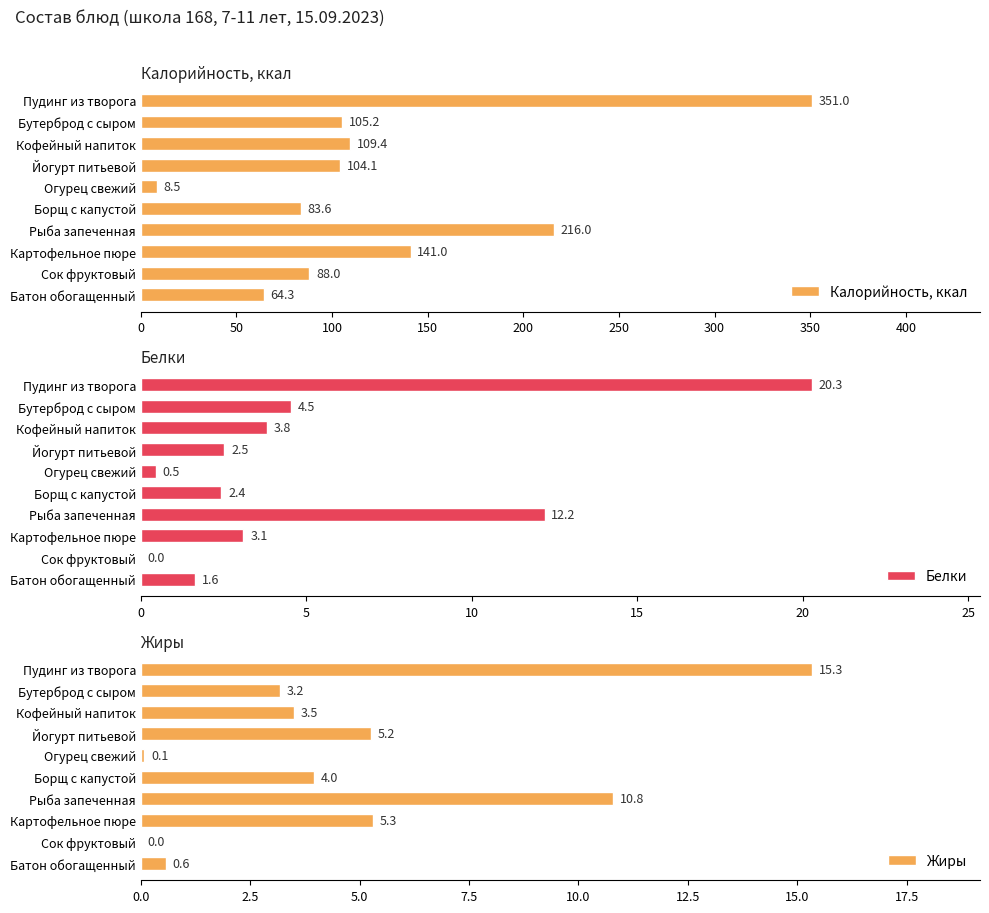

What is the minimum value for Калорийность, ккал?

8.5